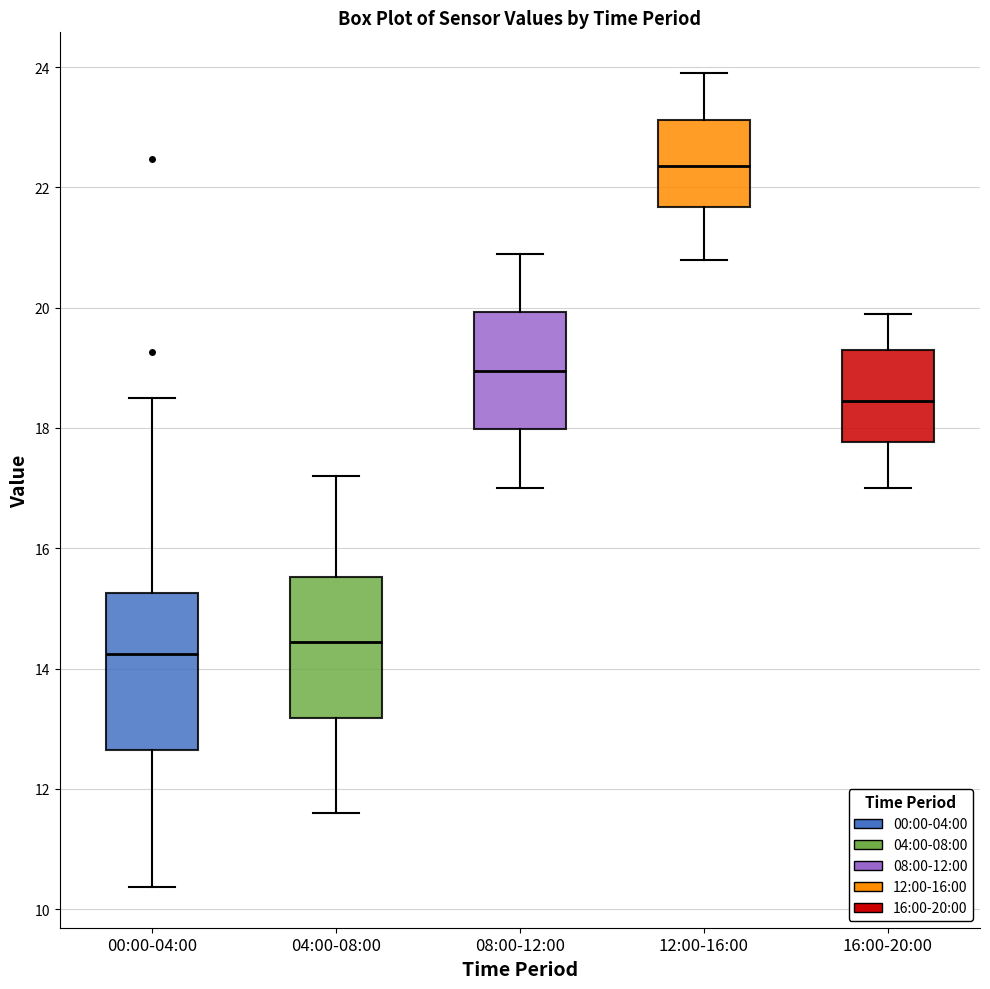

Where does the lower whisker of the box for 08:00-12:00 end on the y-axis? The values are not printed on the chart, so give them approximately, as read against the axis.

17.0